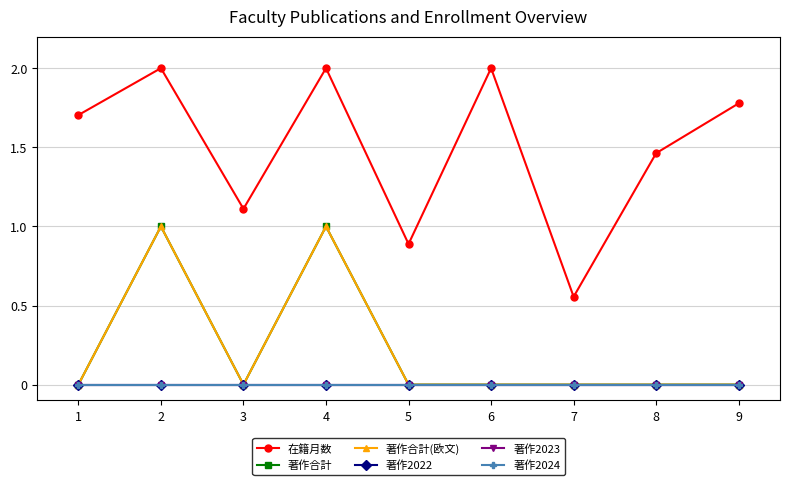

Between 5 and 8, which series saw the biggest shift?

在籍月数